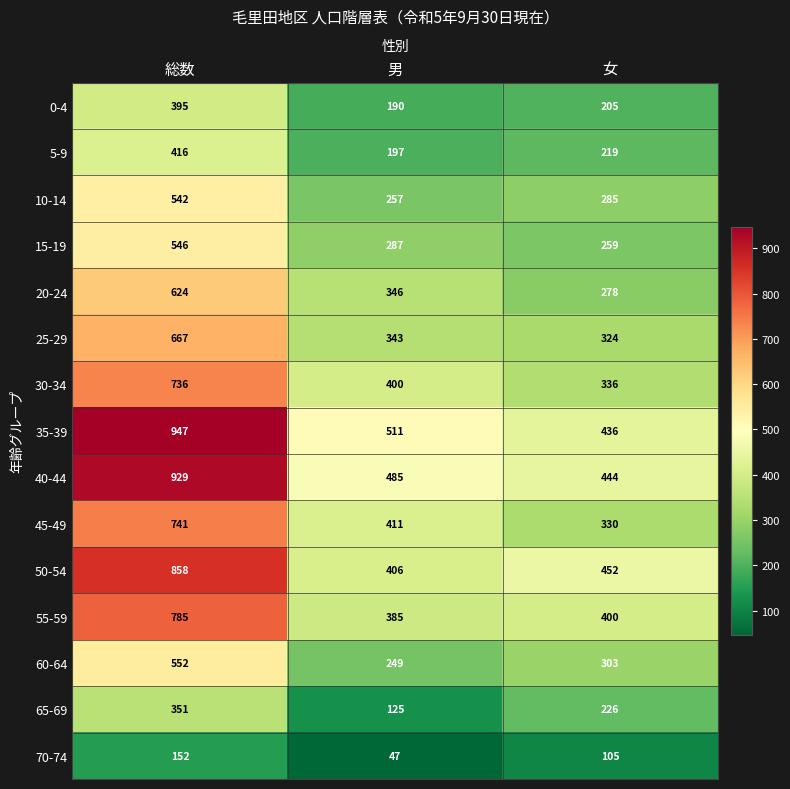

Is it true that 70-74 equals 105 at 女?

True